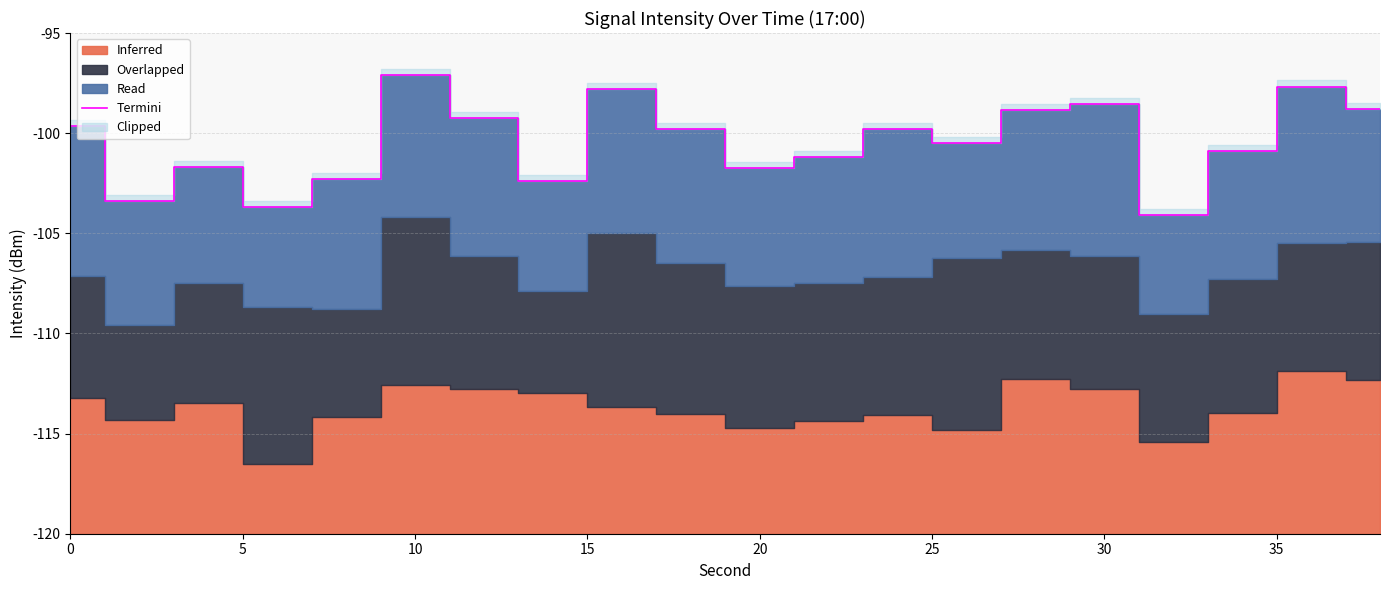

What is the average value?

19.5